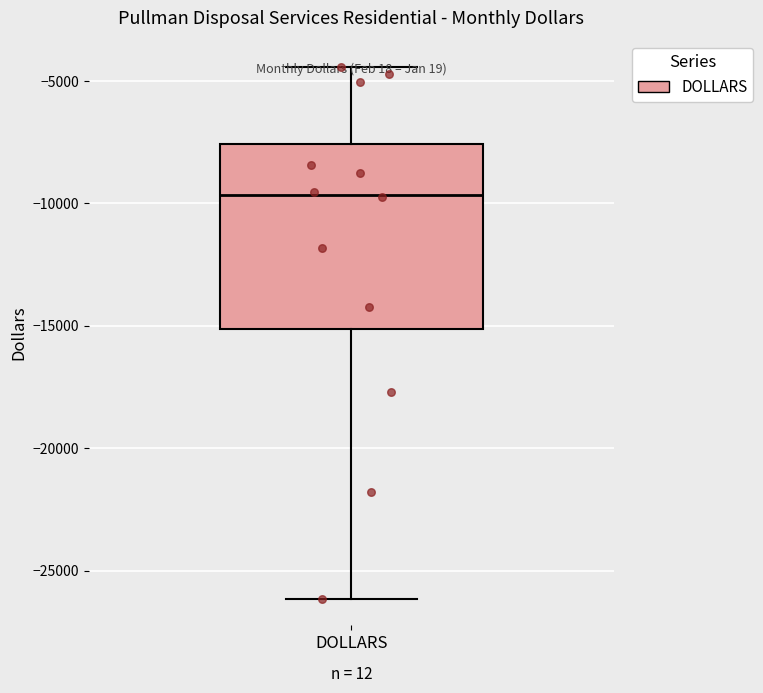

Transcribe this box plot: give where the median line is, the range the box spans, and where the two whiskers end, as read against the y-axis. The values are not printed on the chart, so give them approximately, as read against the axis.

median -9500, box -15000 to -7500, whiskers -26000 to -4500